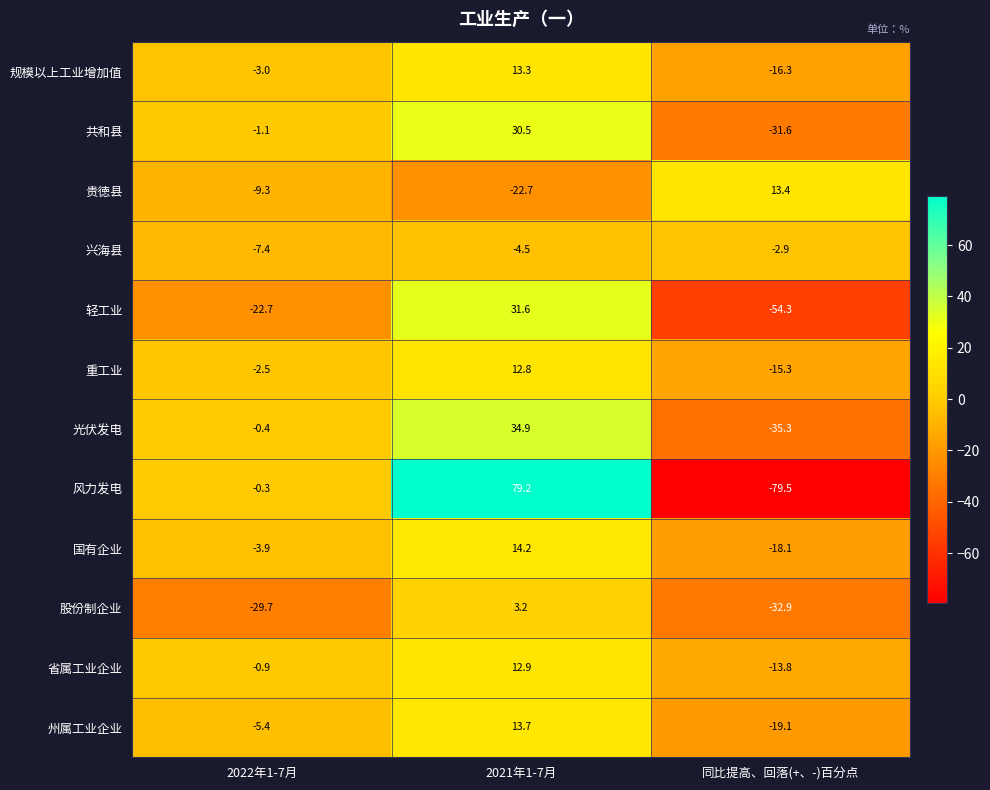

True or false: 州属工业企业 has a value of 3.3 at 2021年1-7月.

False